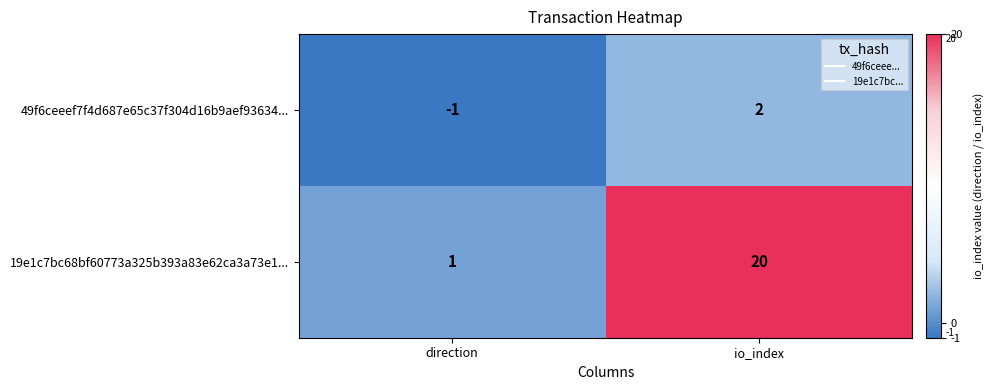

How many distinct data groups are displayed?

2